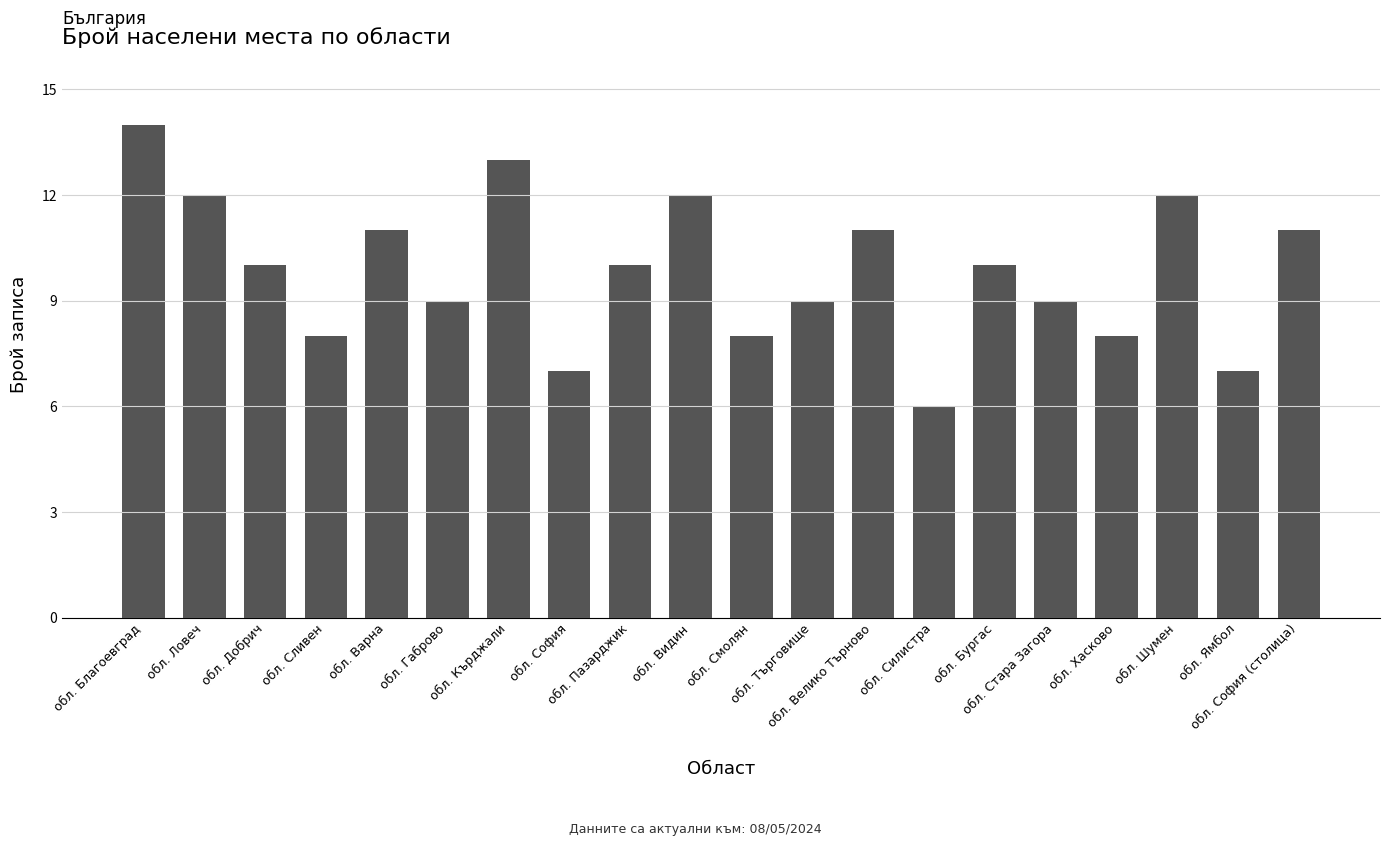

At which category does the chart reach its minimum across all series?

обл. Силистра